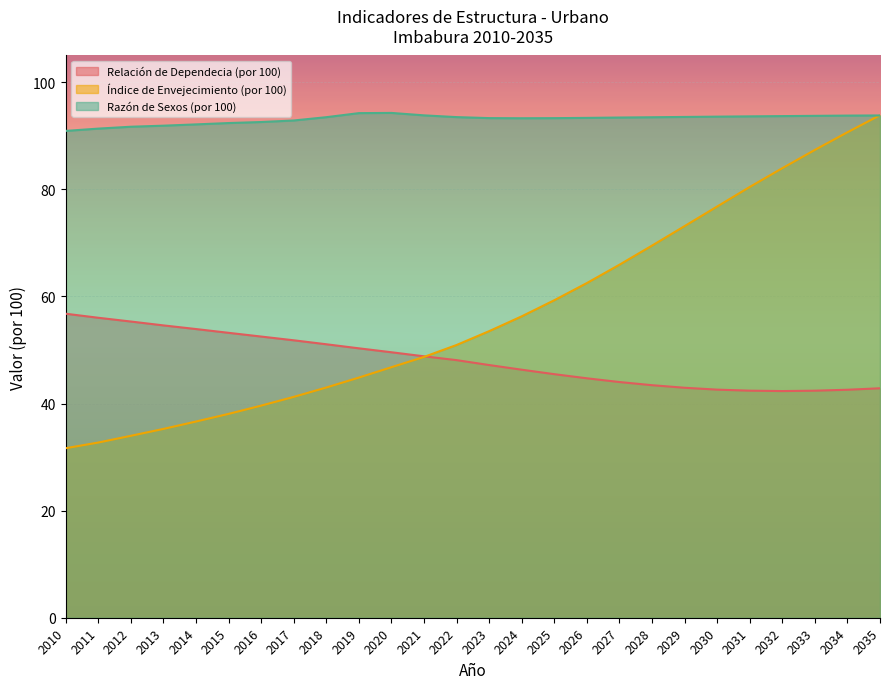

Read the Razón de Sexos (por 100) value at 2016.

92.6